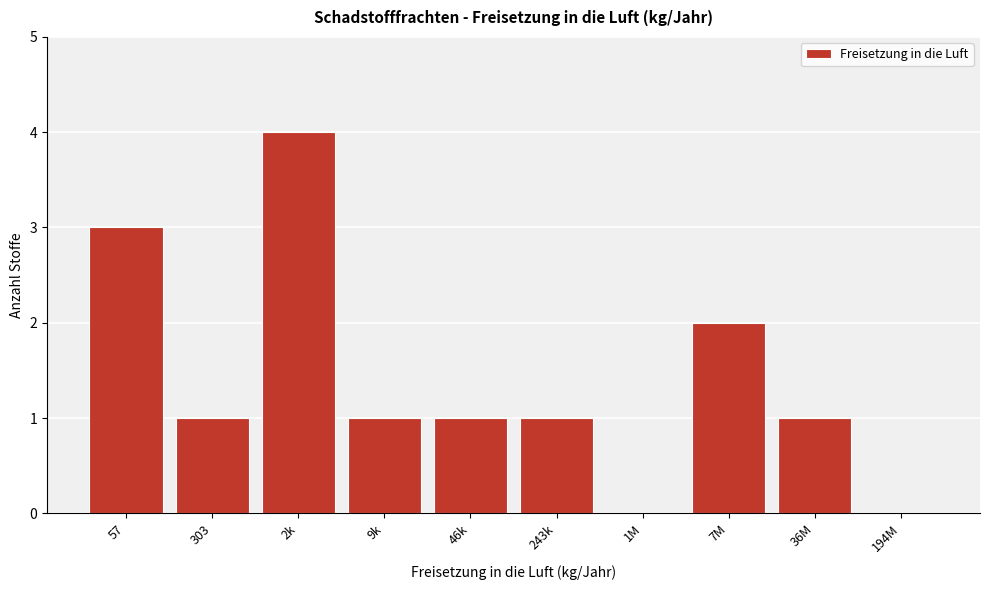

Reading left to right, what are all the values shown in this chart?

57=3	303=1	2k=4	9k=1	46k=1	243k=1	1M=0	7M=2	36M=1	194M=0